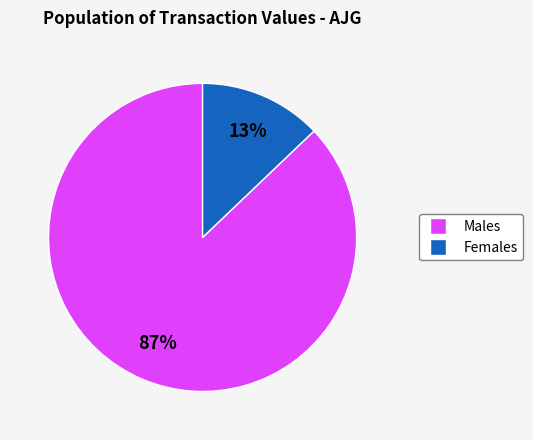

Is there any slice that represents more than half of the pie?

Yes